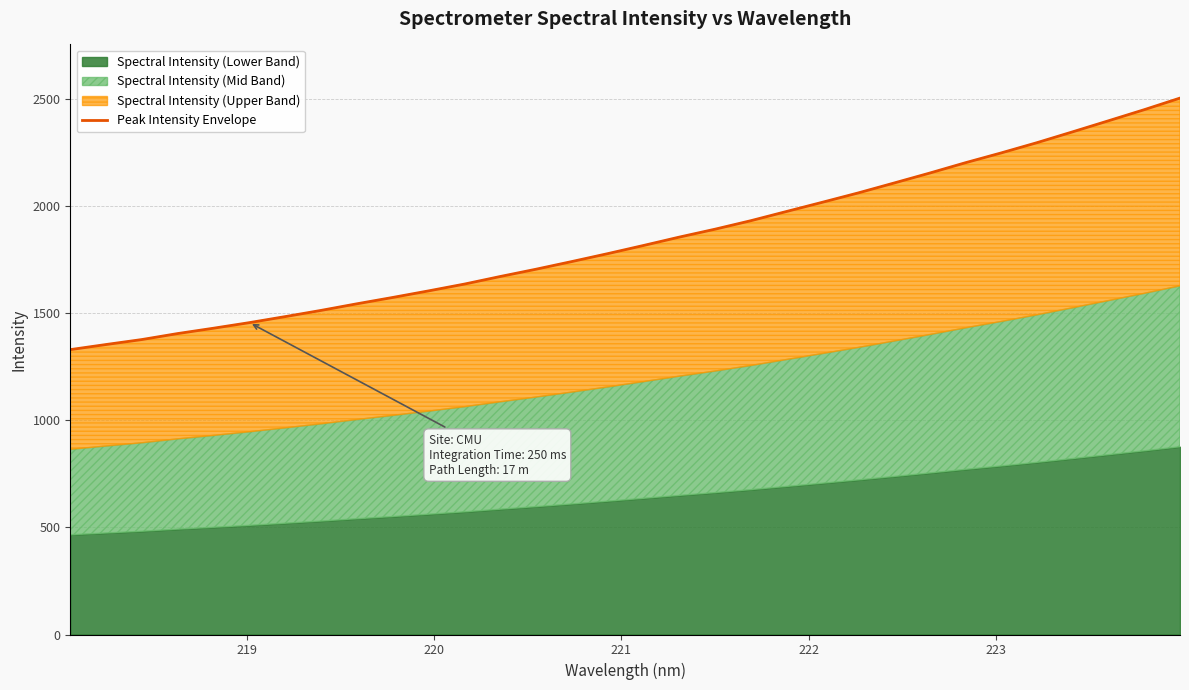

The value at 223 is 1456.1. True or false?

True